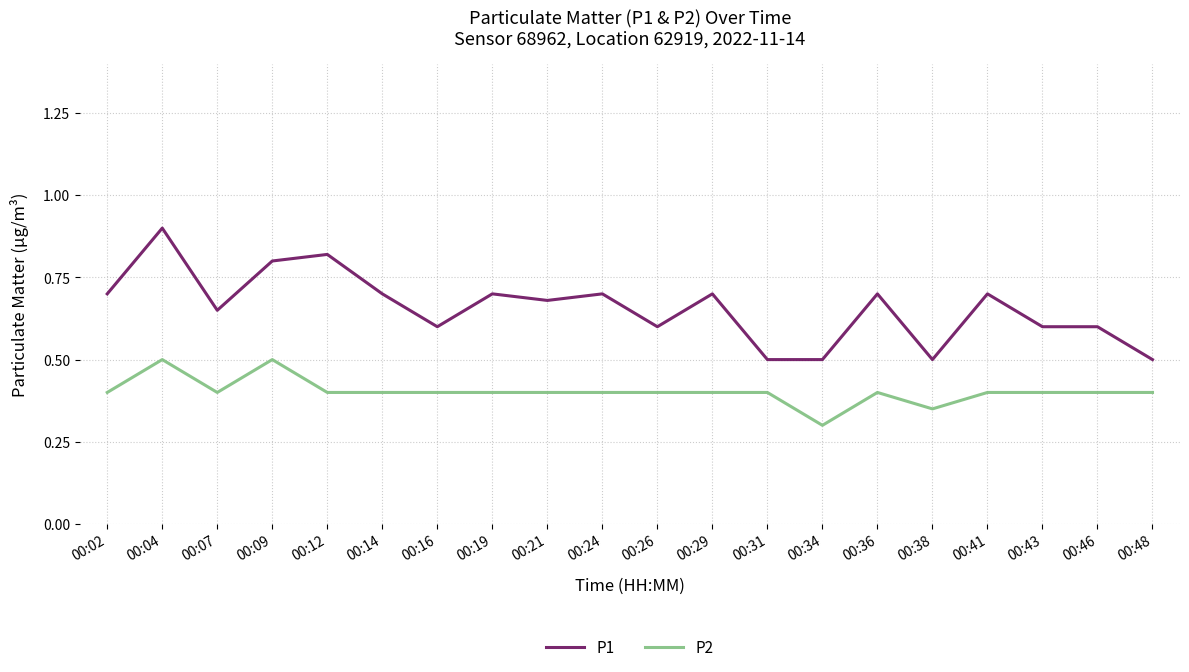

List the series in order of their peak value, highest first.

P1, P2